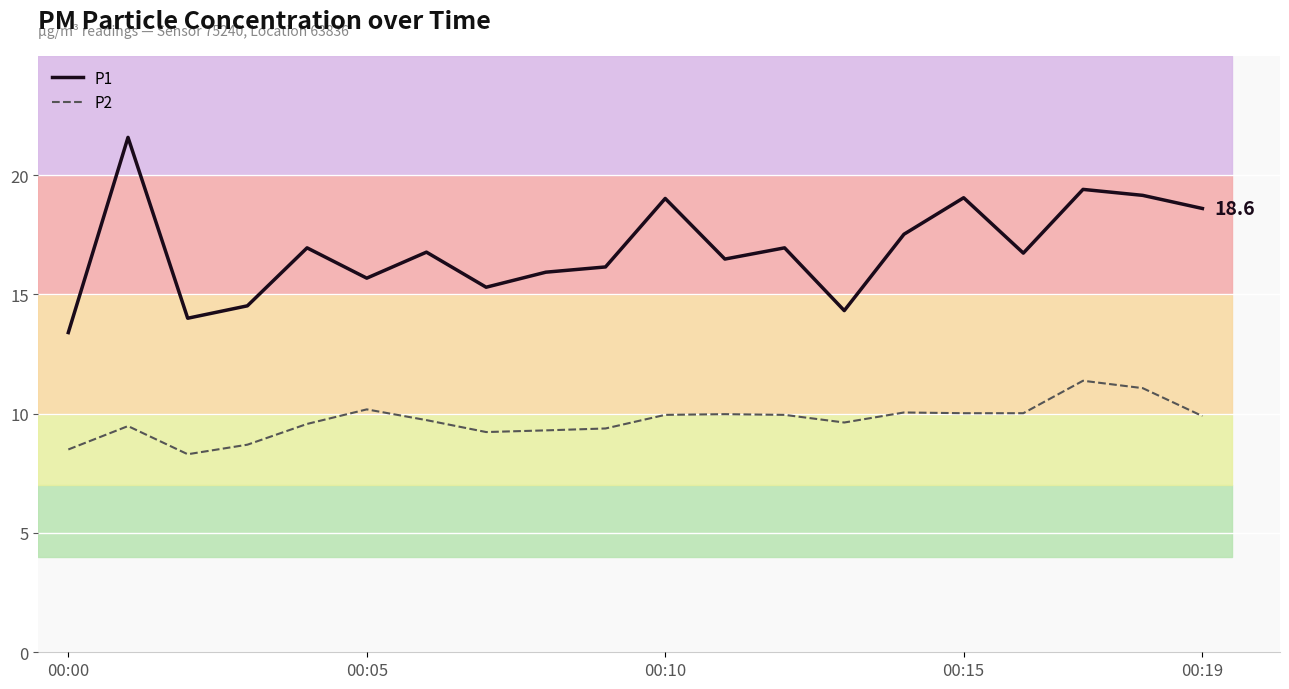

True or false: P1 and P2 cross at least once.

False